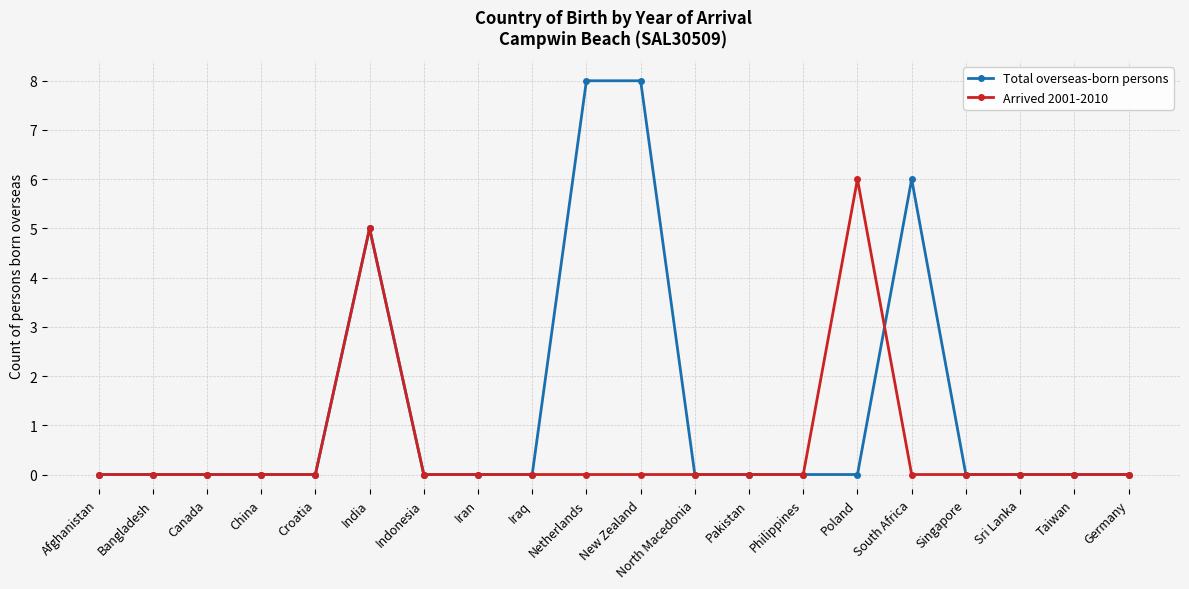

Which series has the largest range (max minus min)?

Total overseas-born persons